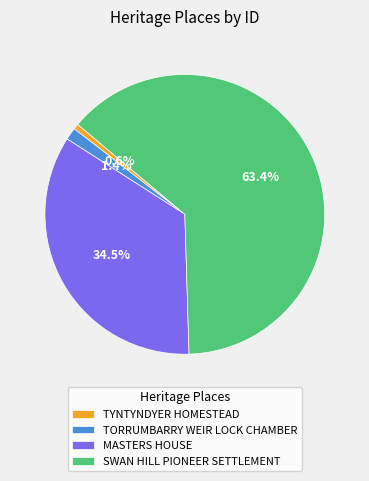

Is it true that TORRUMBARRY WEIR LOCK CHAMBER is 1% of the pie?

True